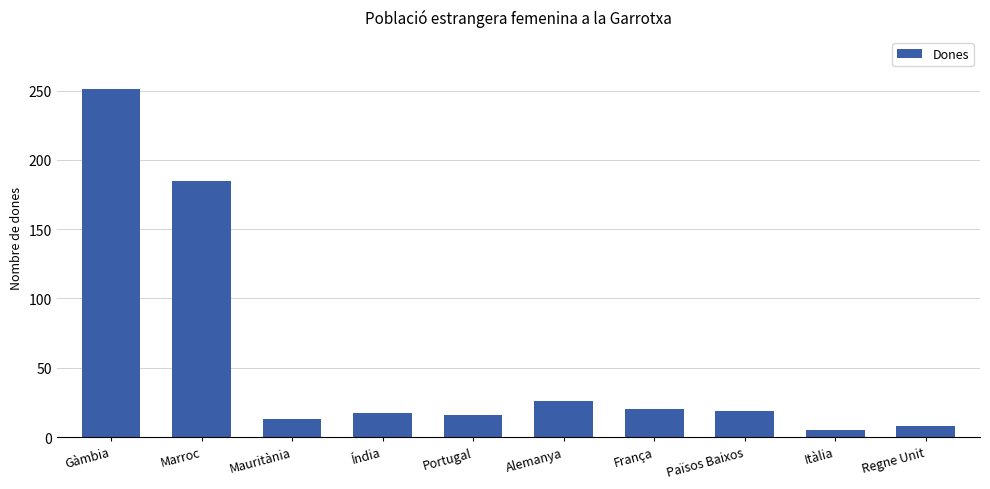

What is the minimum value shown in the chart?

5